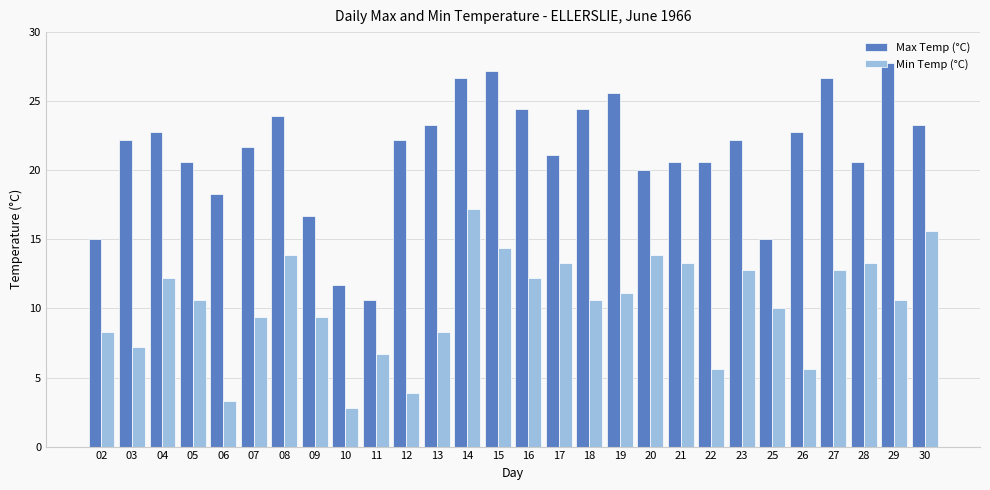

The Min Temp (°C) series shows 19.2 at 20. True or false?

False